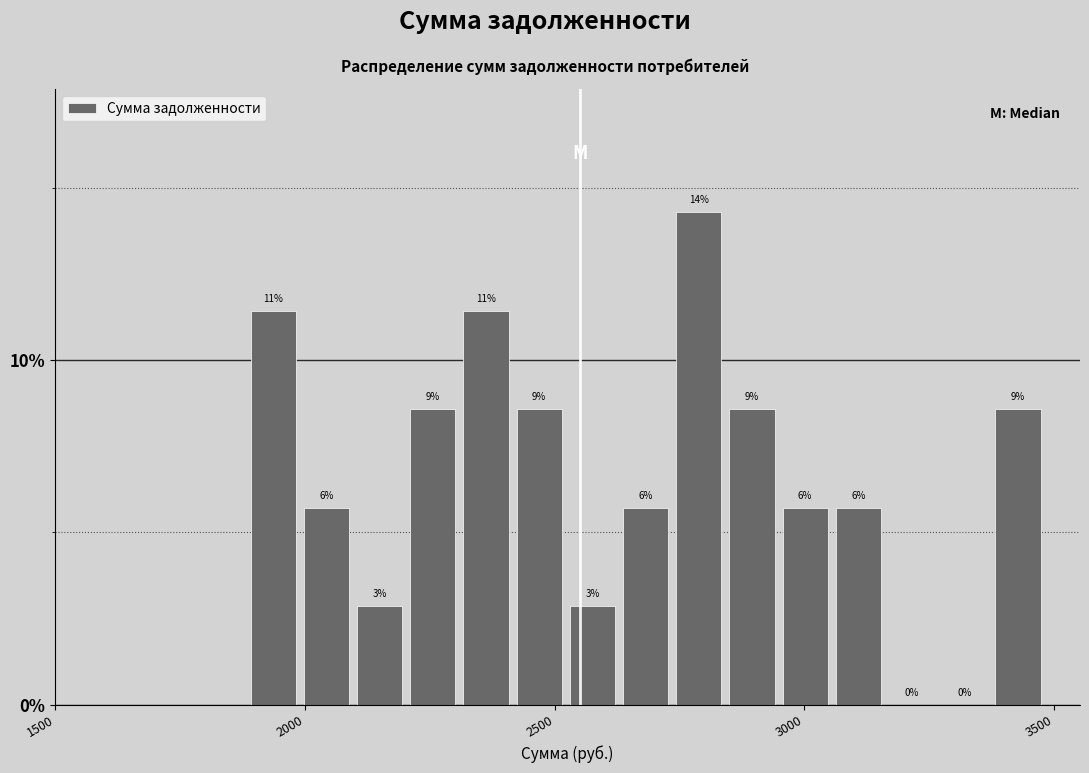

Read against the x-axis, roughly where is the centre of the tallest bar?

2800